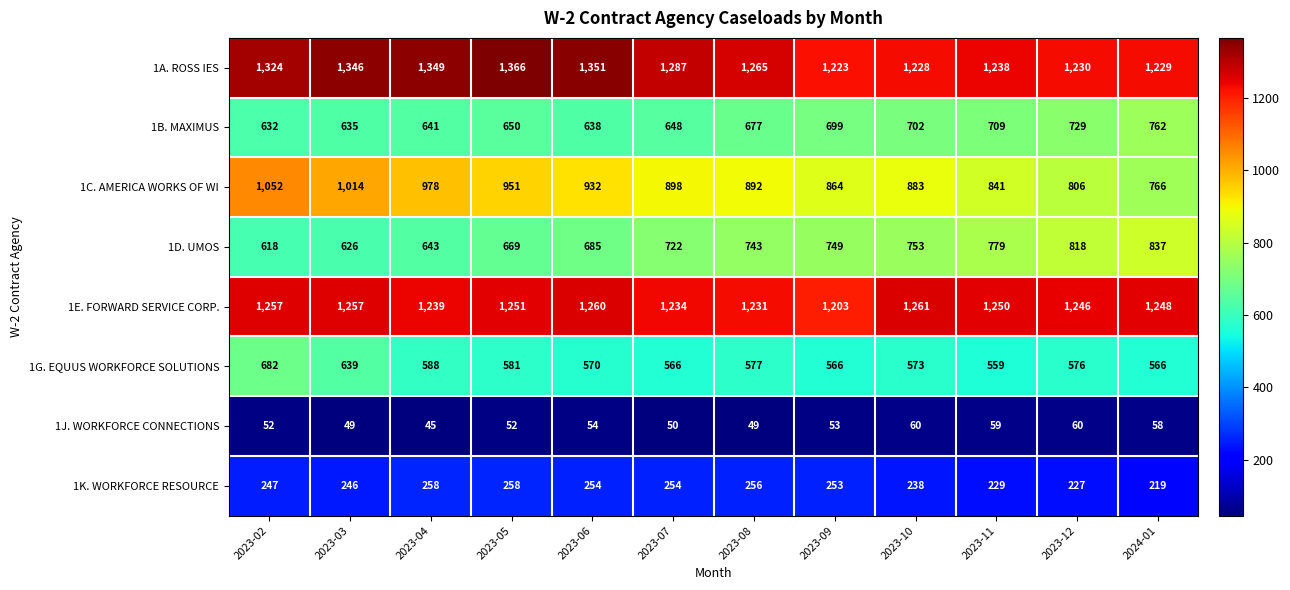

What is the sum of all 1A. ROSS IES values?

15436